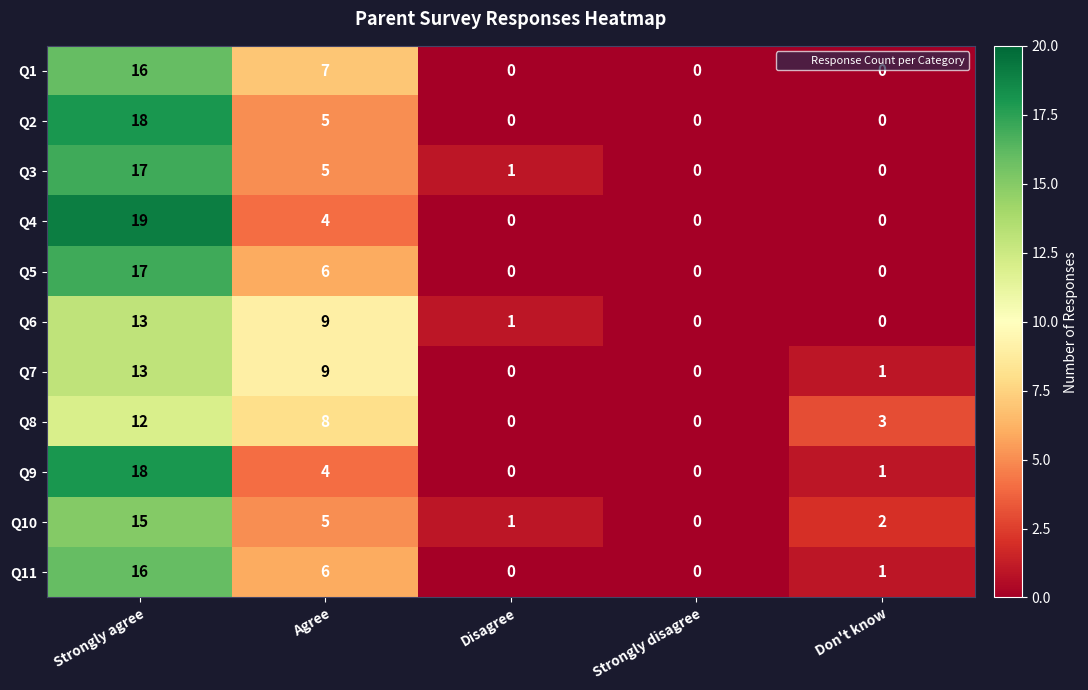

Which series has the largest range (max minus min)?

Q4